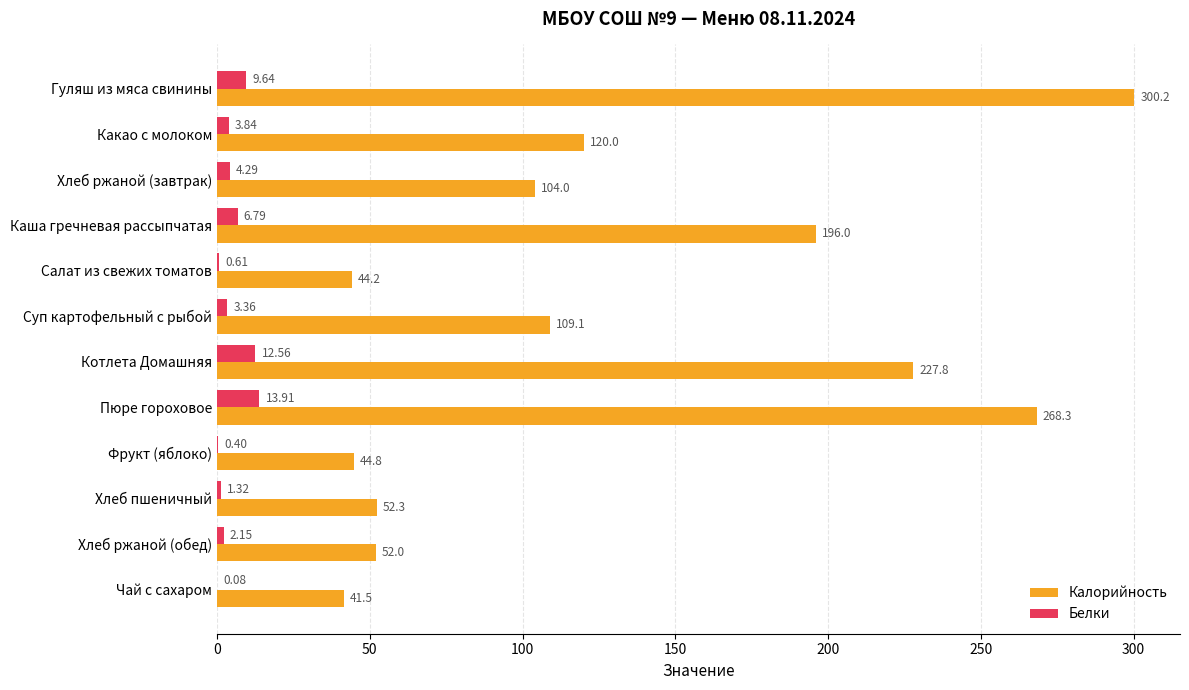

What are all the series names shown in the legend?

Калорийность, Белки